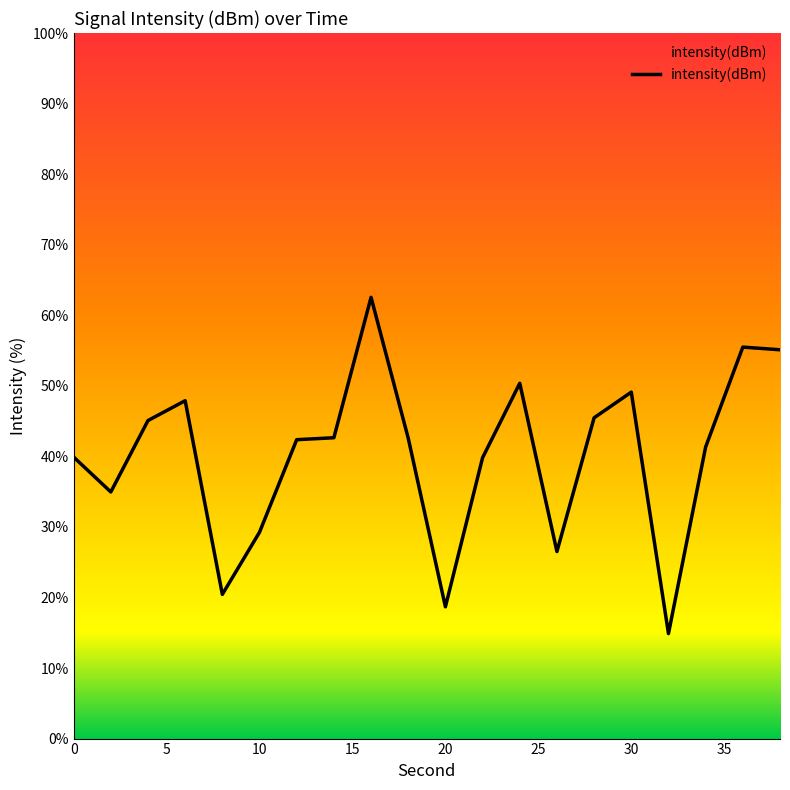

Where is the first local maximum?

6